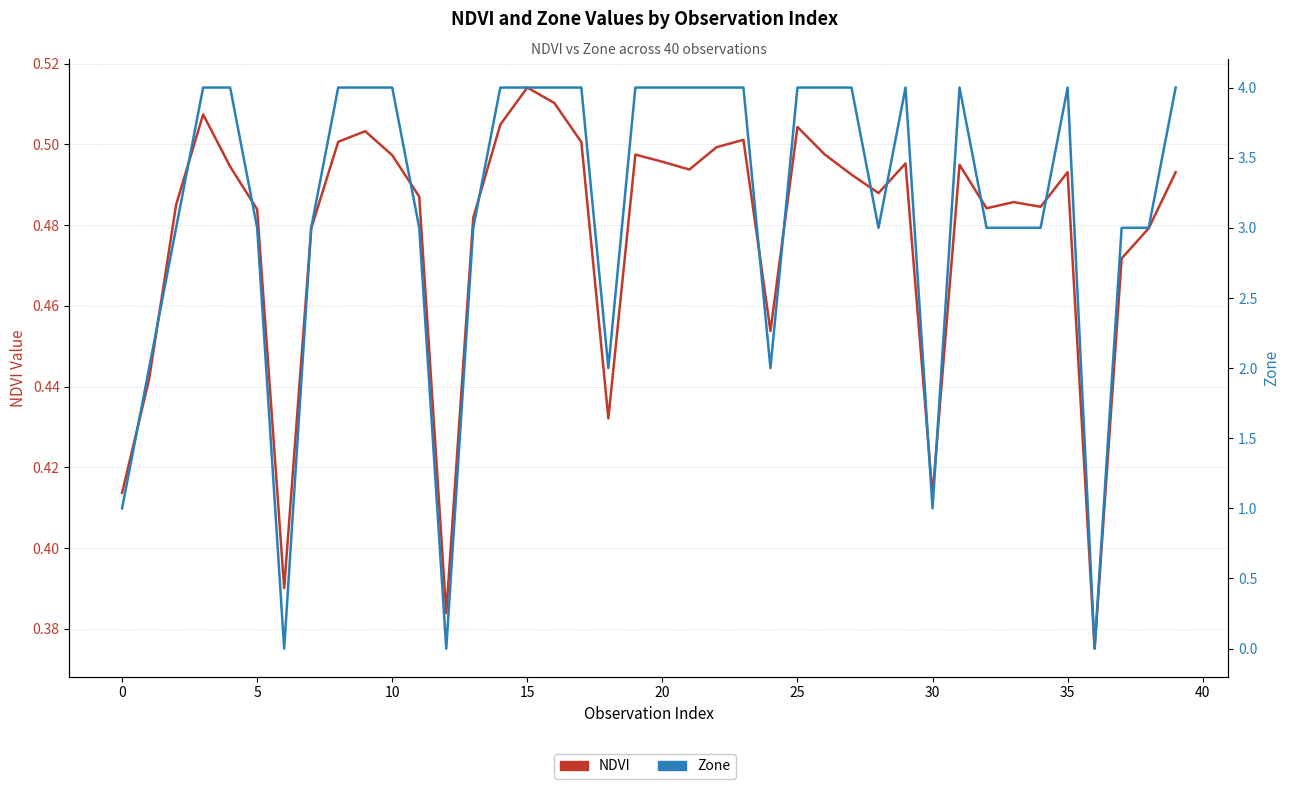

In NDVI, how many points are higher than both neighbors (excluding endpoints)?

10